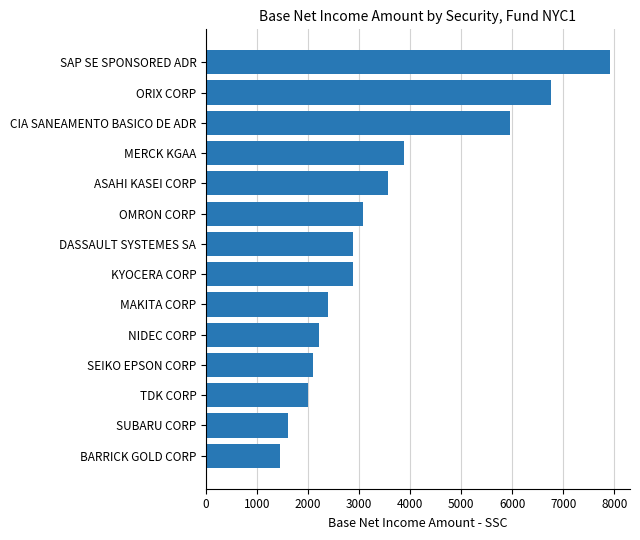

Is it true that the value at OMRON CORP is 4322.7?

False